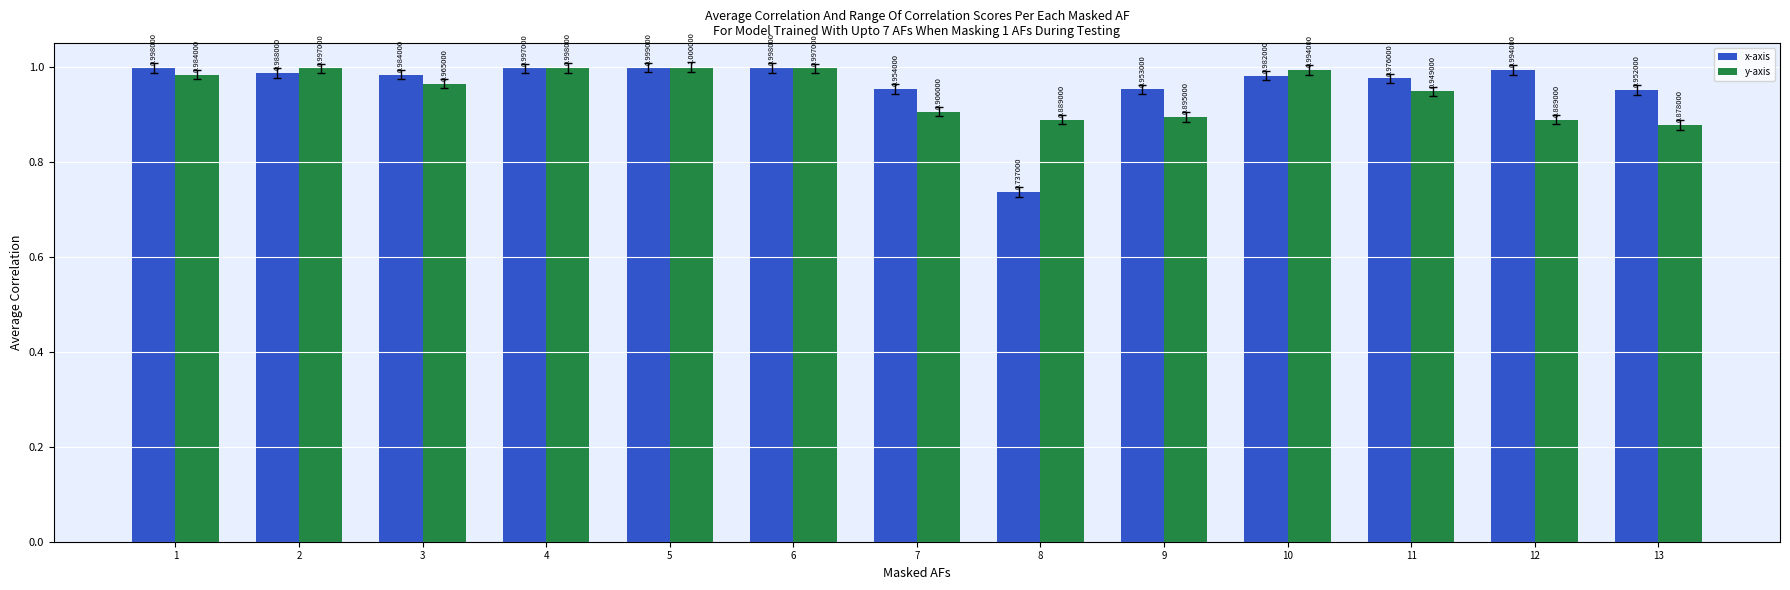

What is the difference between the maximum and minimum values in the x-axis series?

0.3